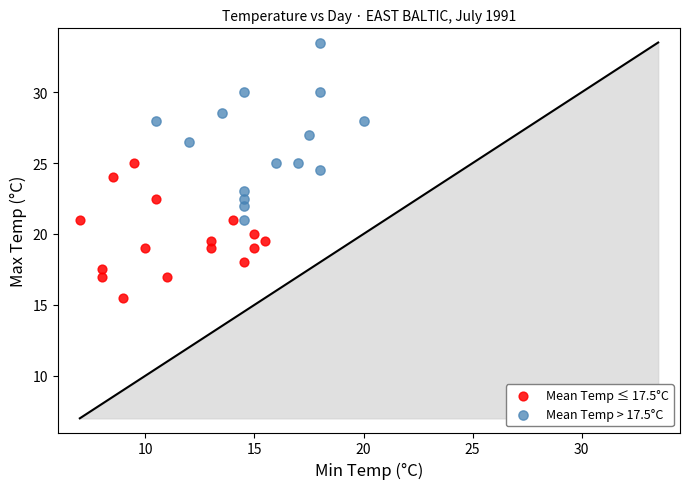

Which series contains the highest Y value?

Mean Temp > 17.5°C